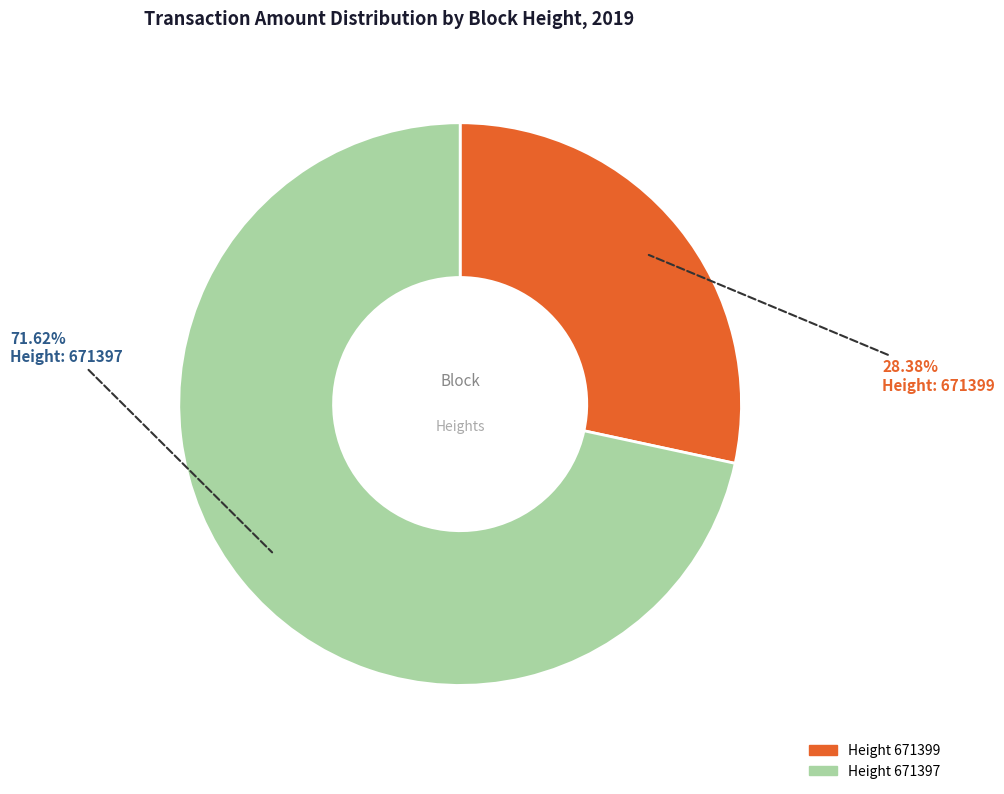

Count the number of slices in the pie.

2